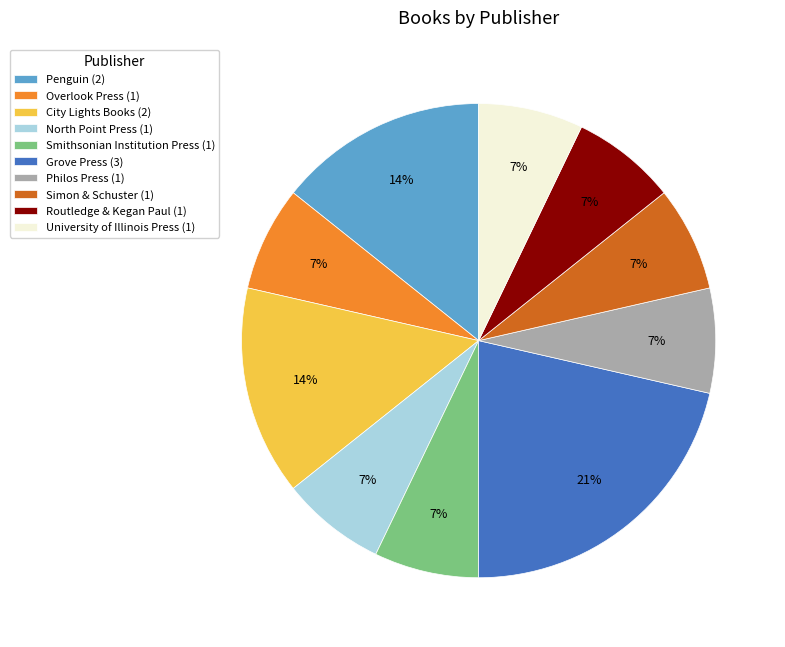

Do Grove Press (3) and Philos Press (1) together represent more than half of the pie?

No